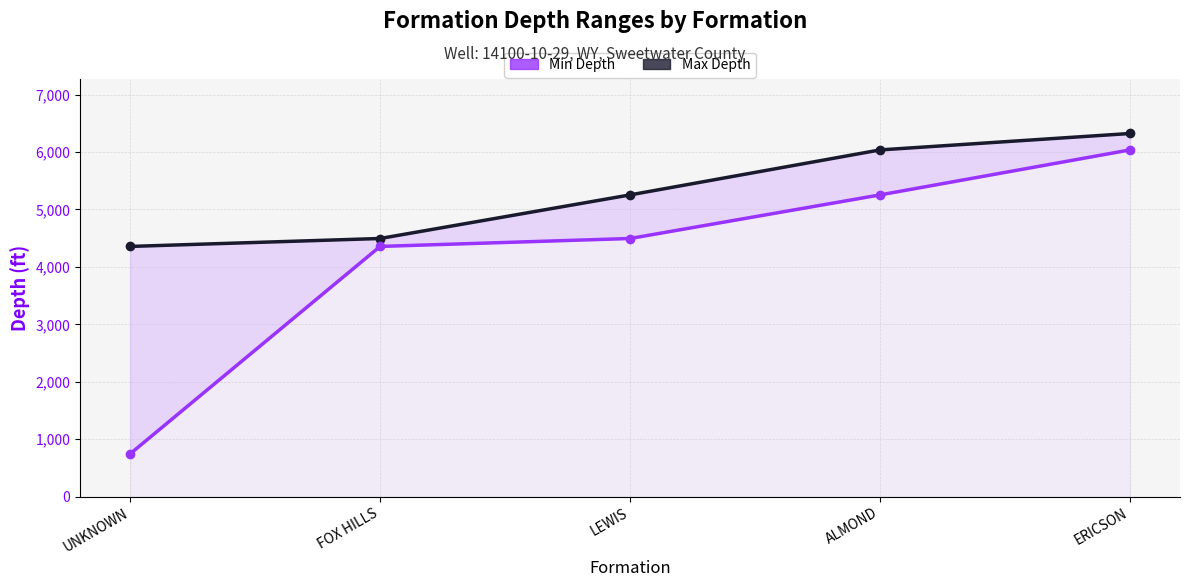

Where does the Min Depth series first go above 4494?

ALMOND